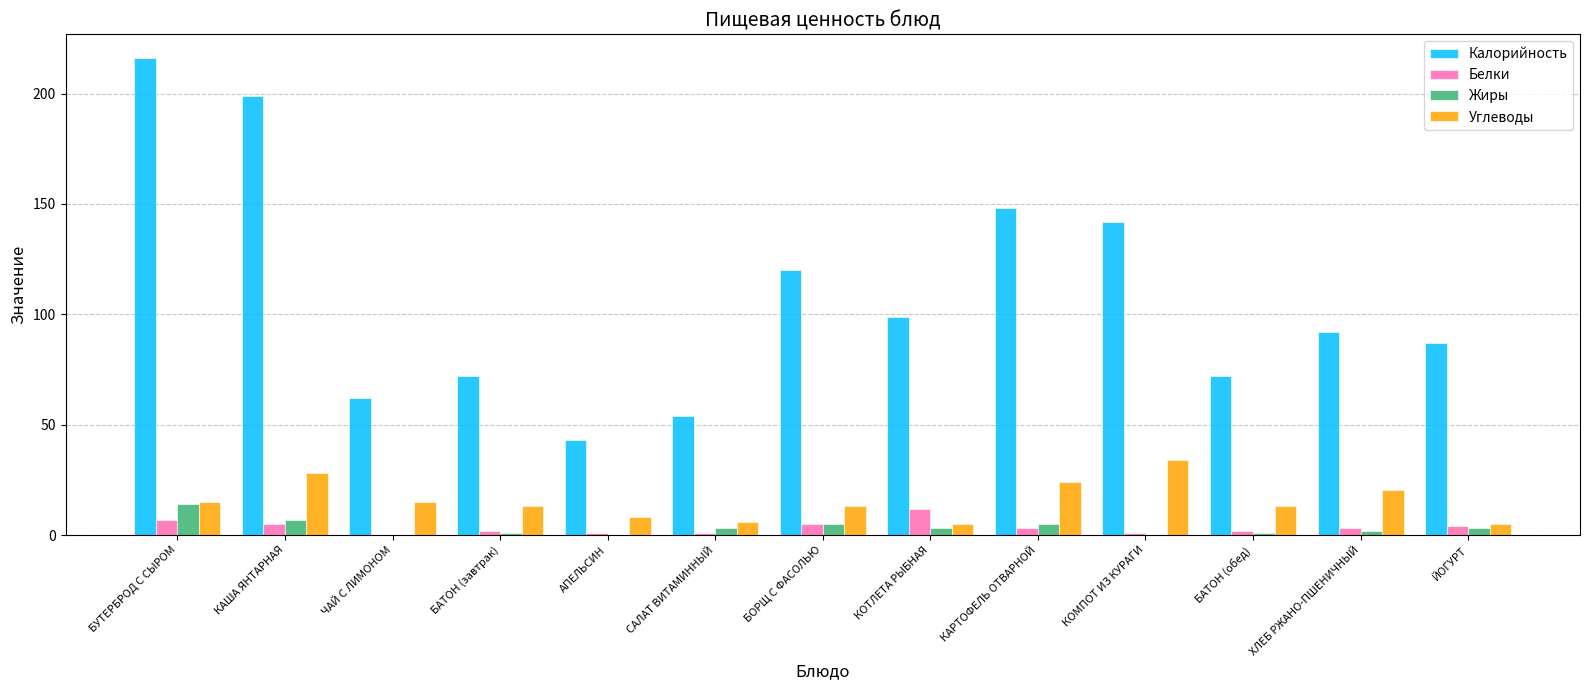

What is the difference between the Калорийность values at БУТЕРБРОД С СЫРОМ and БОРЩ С ФАСОЛЬЮ?

96.0